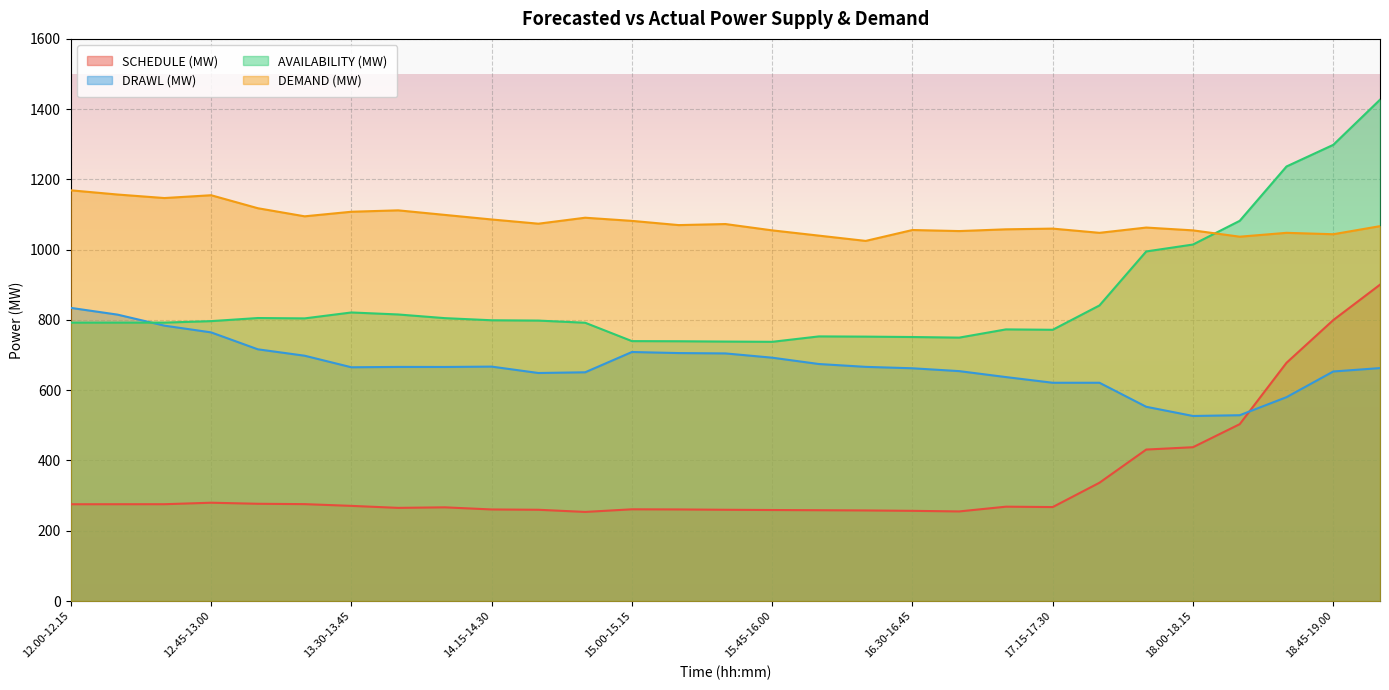

Reading left to right, what are all the values shown in this chart?

SCHEDULE (MW): 275.4	275.5	275.5	279.8	276.8	275.8	270.8	265.1	266.7	260.6	259.7	253.6	261.0	260.6	259.7	259.0	258.4	257.8	256.7	255.0	268.5	267.4	336.7	431.1	437.7	503.4	678.0	799.6	900.4
DRAWL (MW): 834.3	815.1	783.8	764.6	716.4	698.2	665.3	666.3	666.2	667.2	649.0	651.0	708.8	705.7	704.7	692.6	674.6	666.5	662.4	654.4	637.4	621.2	621.2	552.9	526.7	528.8	580.2	653.3	663.0
AVAILABILITY (MW): 792.3	792.4	792.4	796.7	805.5	804.4	821.3	815.6	805.1	799.1	798.2	792.1	739.8	739.4	738.5	737.8	753.2	752.5	751.4	749.7	773.1	772.0	841.3	995.0	1014.7	1082.2	1236.8	1298.4	1426.9
DEMAND (MW): 1169.0	1157.0	1147.0	1155.0	1118.0	1095.0	1108.0	1112.0	1099.0	1086.0	1074.0	1091.0	1082.0	1070.0	1073.0	1055.0	1040.0	1025.0	1056.0	1053.0	1058.0	1060.0	1048.0	1063.0	1055.0	1037.0	1048.0	1044.0	1067.0